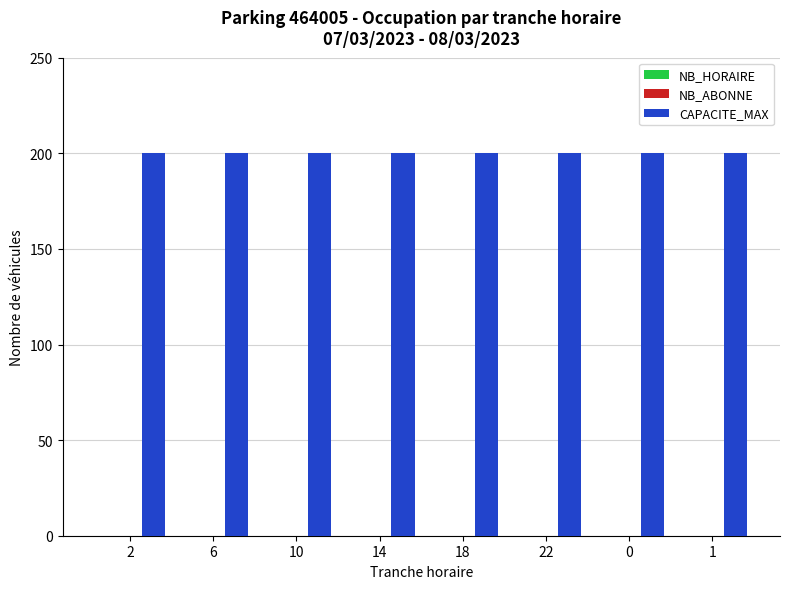

Which category has the highest value in the NB_HORAIRE series?

2